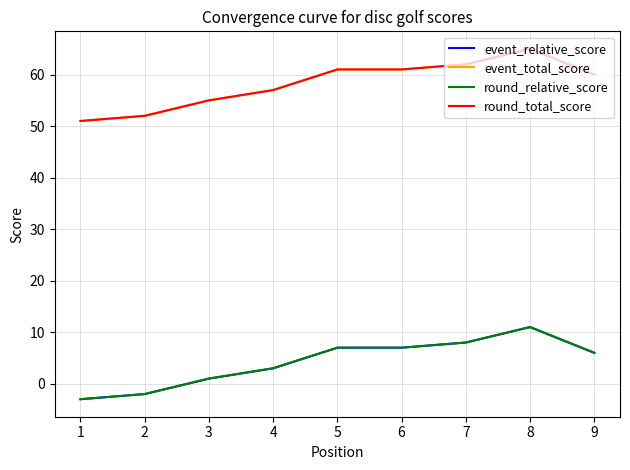

Does the chart display data point markers on the line(s)?

No